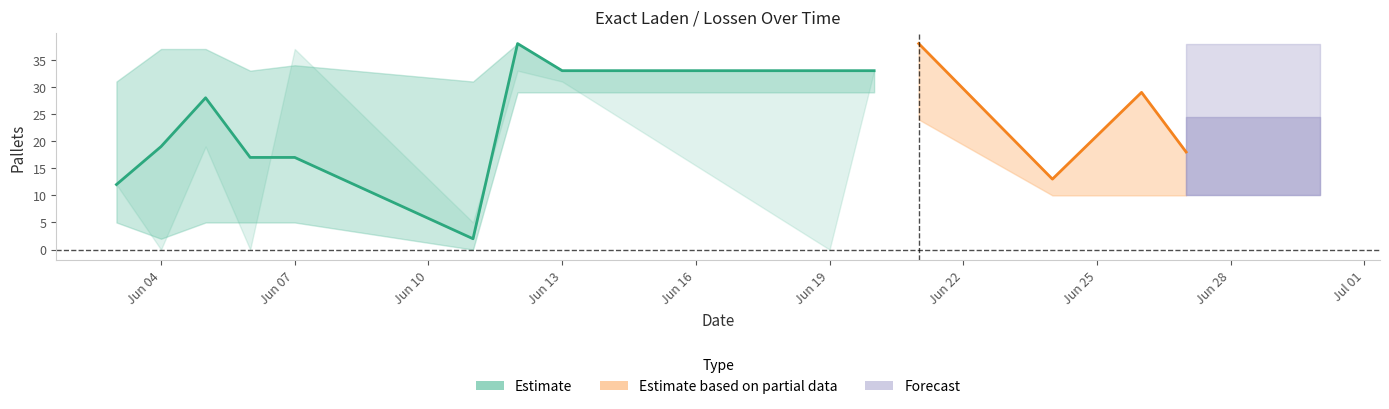

Reading left to right, extract all data points from this chart.

Exact laden: 12	19	28	17	17	2	38	33	33	33	38	13	29	18
Exact lossen: 12	0	19	0	37	5	33	31	0	33	24	0	0	18